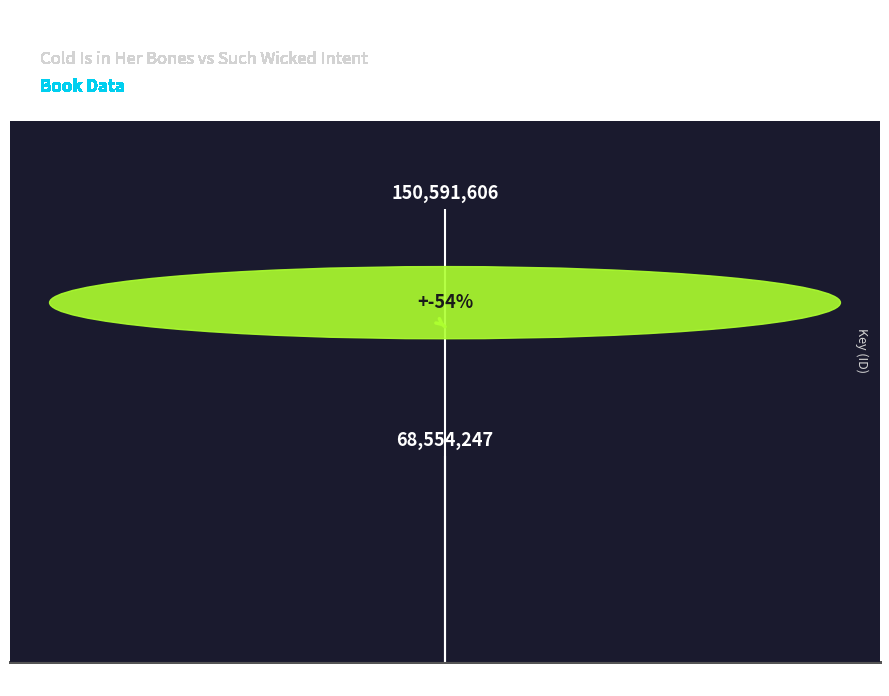

What is the average value?

109572926